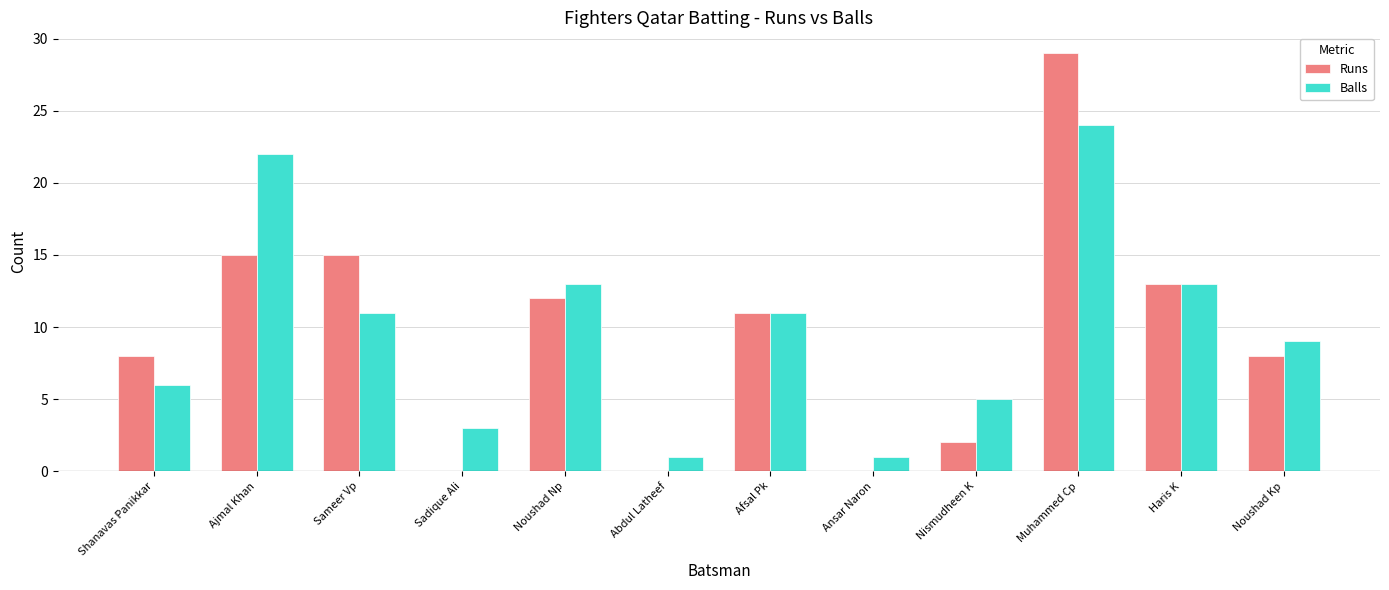

How many groups of bars are there?

12